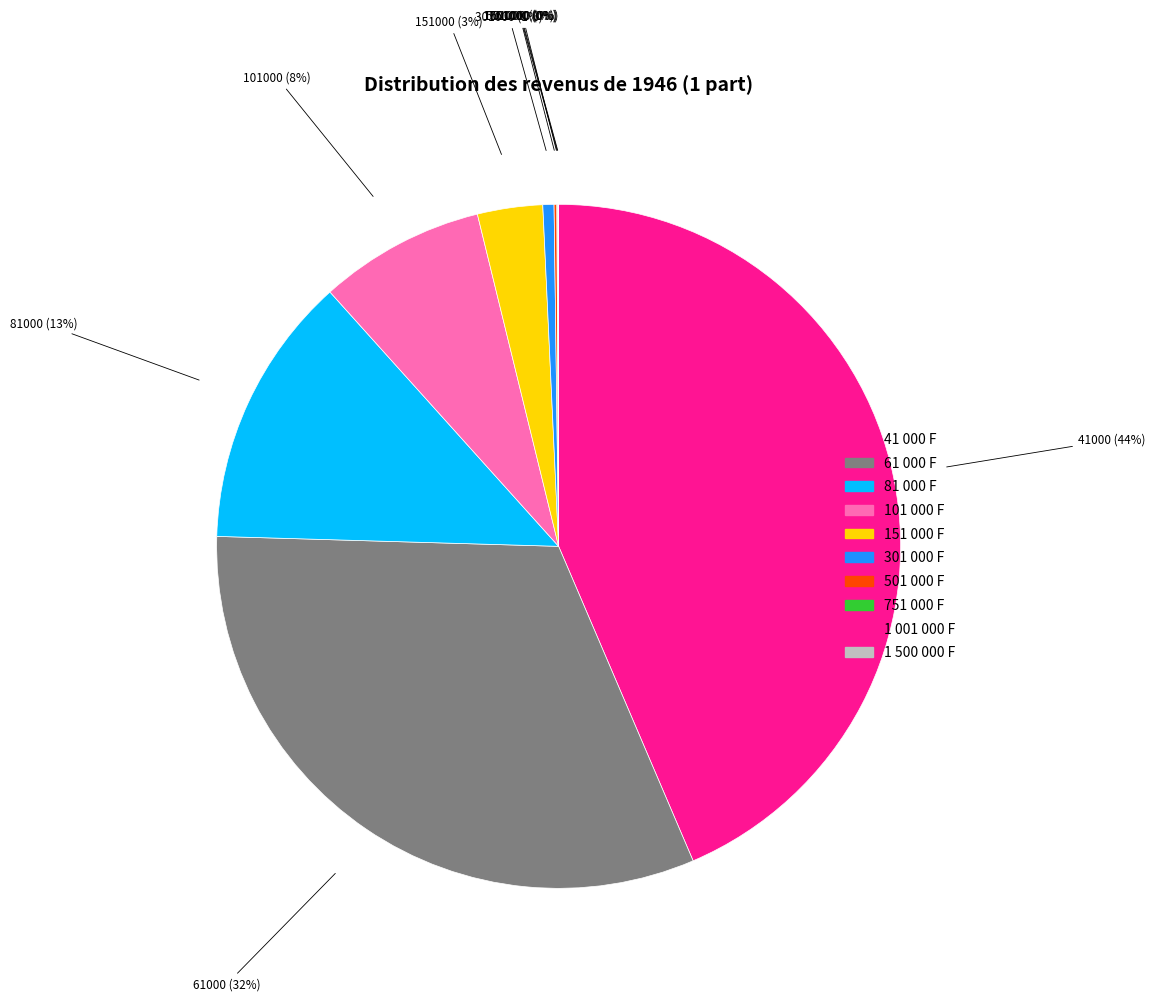

Is it true that 41000 is 44% of the pie?

True